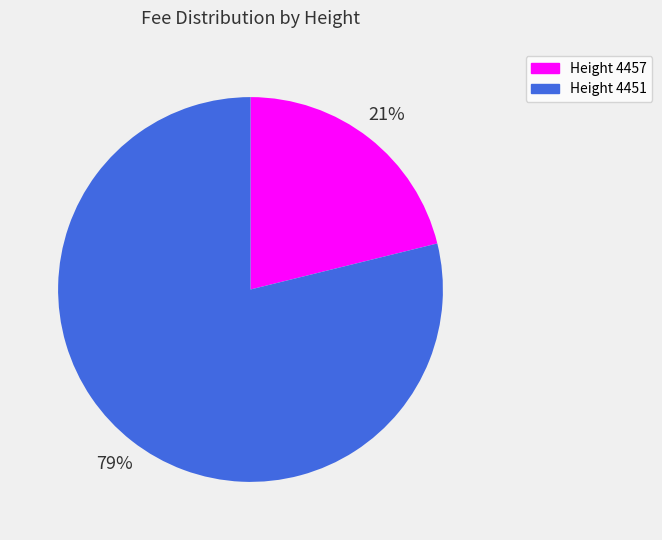

Which category has the smallest portion of the pie?

Height 4457